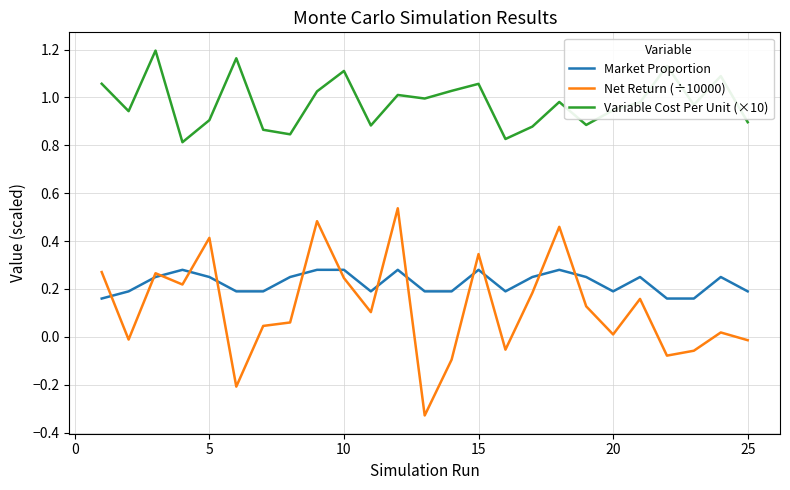

Which series has the largest total across all categories?

Variable Cost Per Unit (×10)